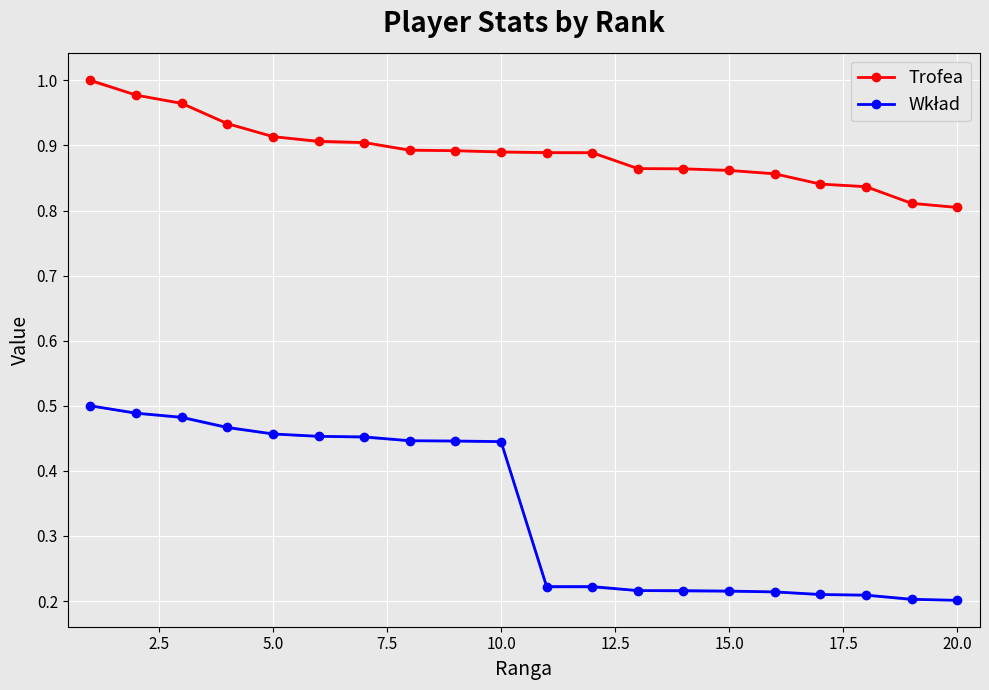

What is the difference between the maximum and minimum values in the Trofea series?

0.2